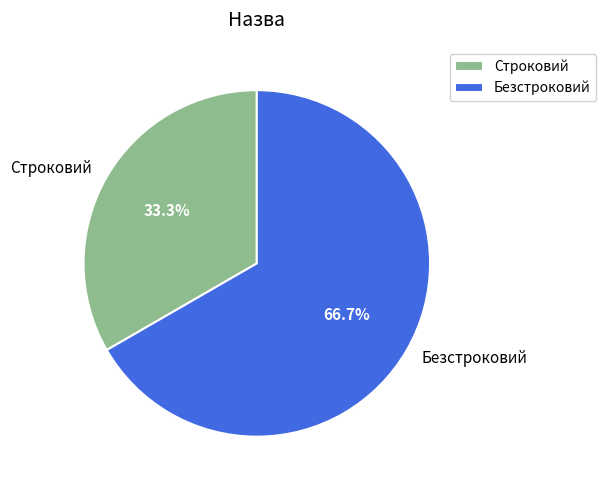

Count the number of slices in the pie.

2